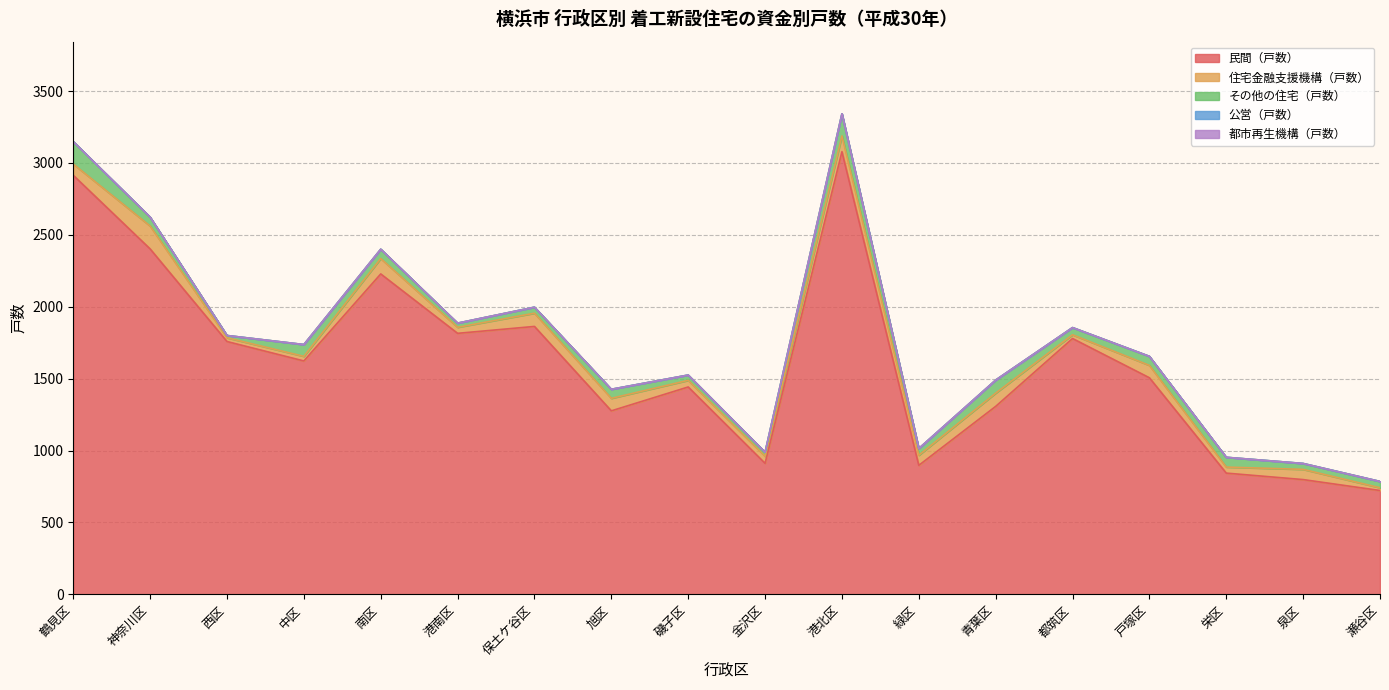

Between 磯子区 and 泉区, which series saw the biggest shift?

民間（戸数）